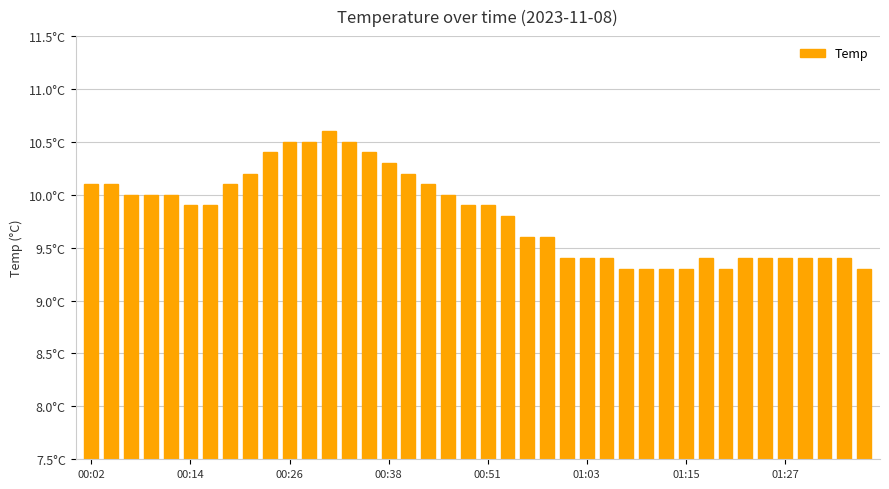

Does the chart contain any negative values?

No